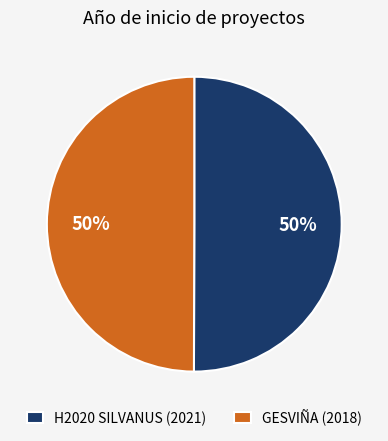

Combined, do GESVIÑA (2018) and H2020 SILVANUS (2021) account for over 50%?

Yes